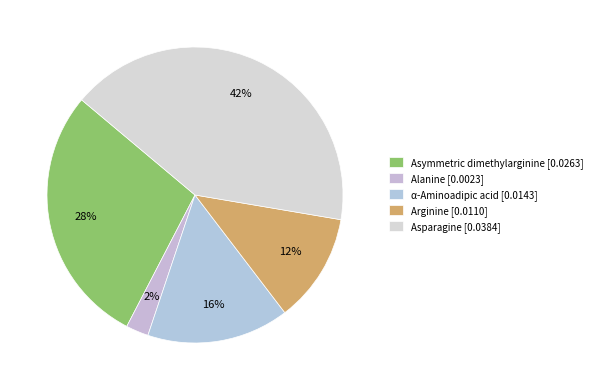

What percentage is the Arginine slice, to the nearest percent?

12%